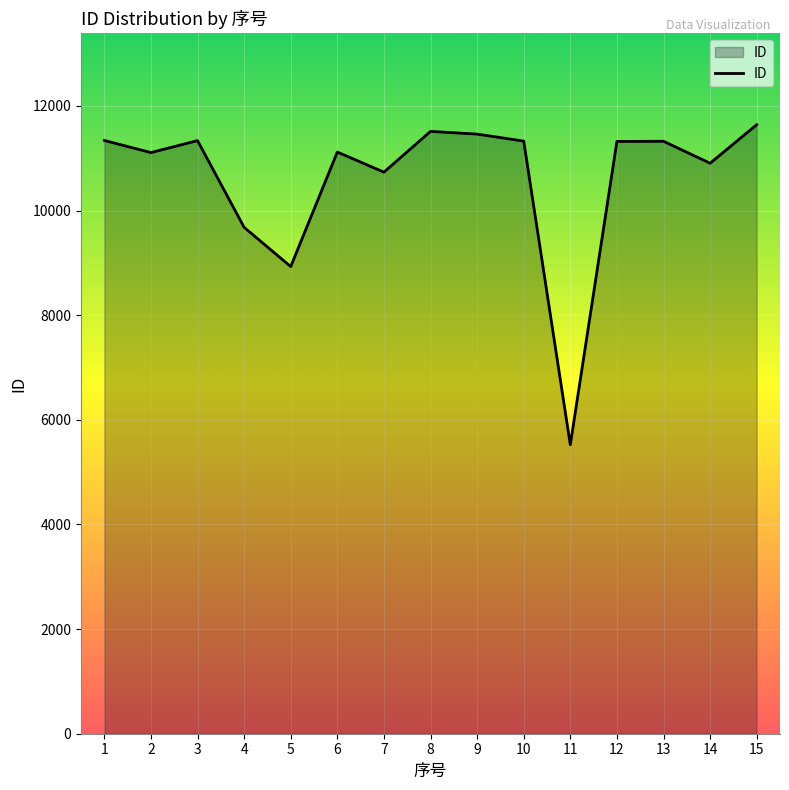

Where is the first local maximum?

3